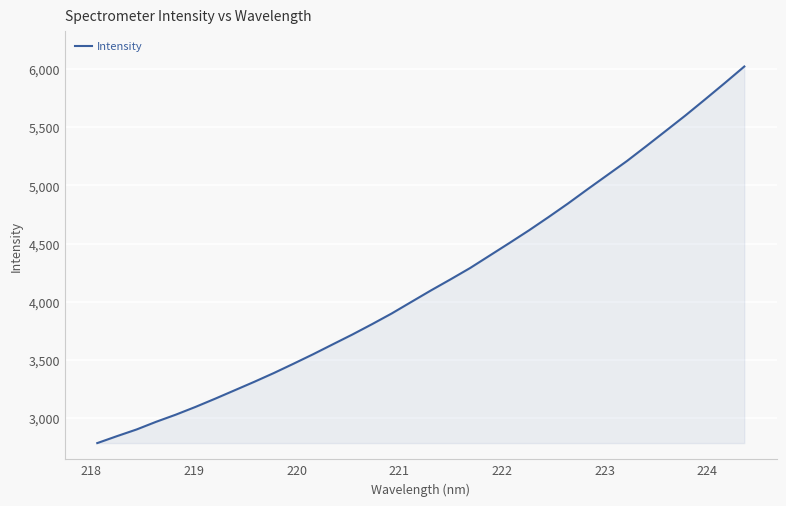

How many lines are shown in the chart?

1